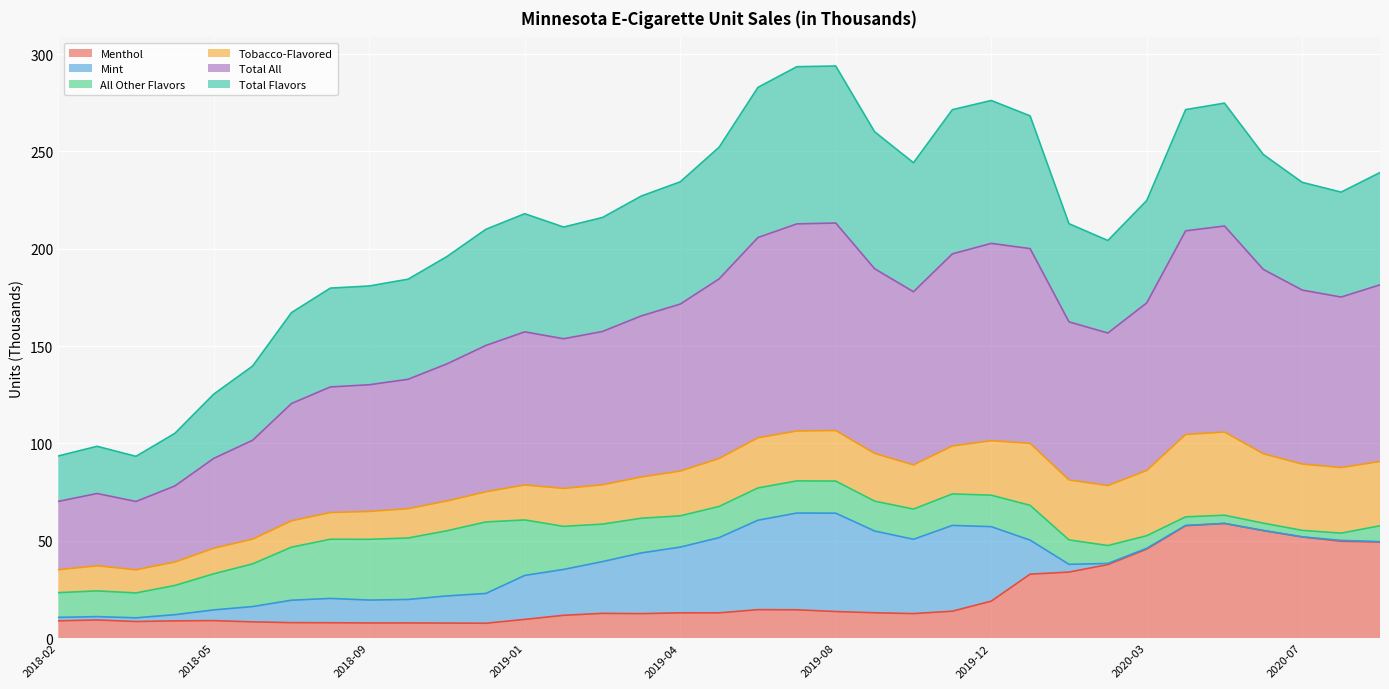

What position from the right is 22?

13